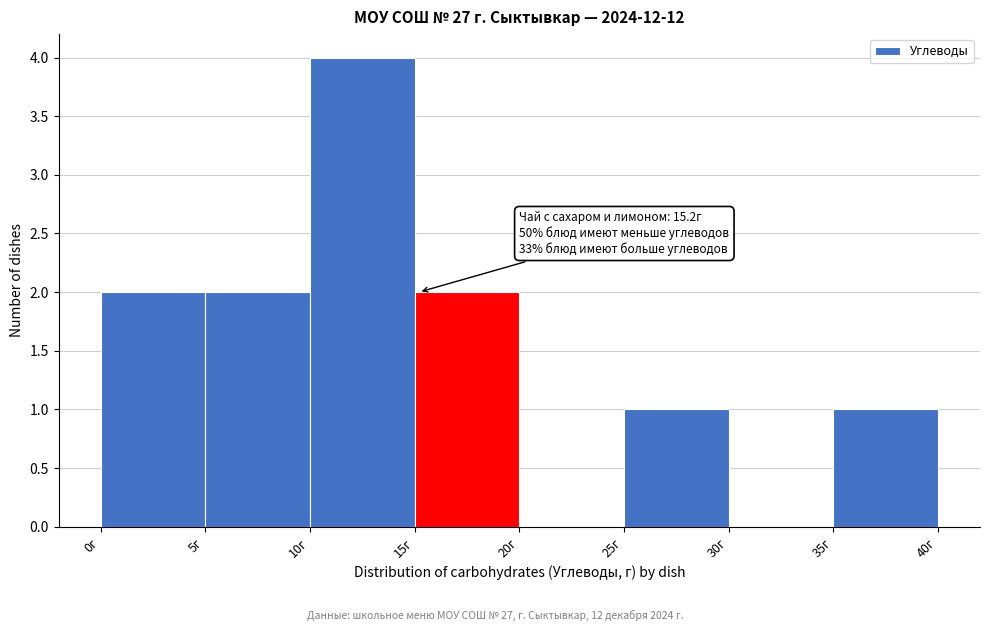

Over which range of the x-axis is the bar tallest?

10 to 15